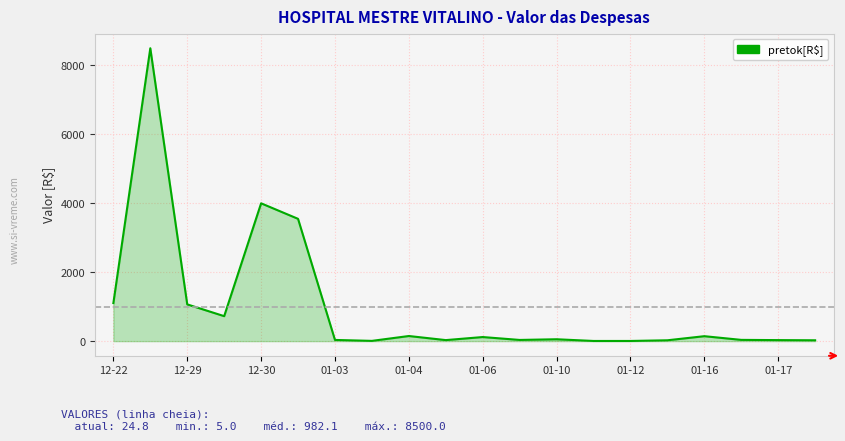

What is the maximum value shown in the chart?

8500.0